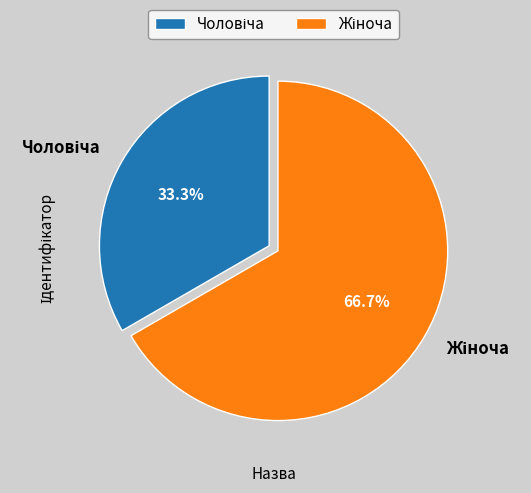

Does any single category account for the majority?

Yes